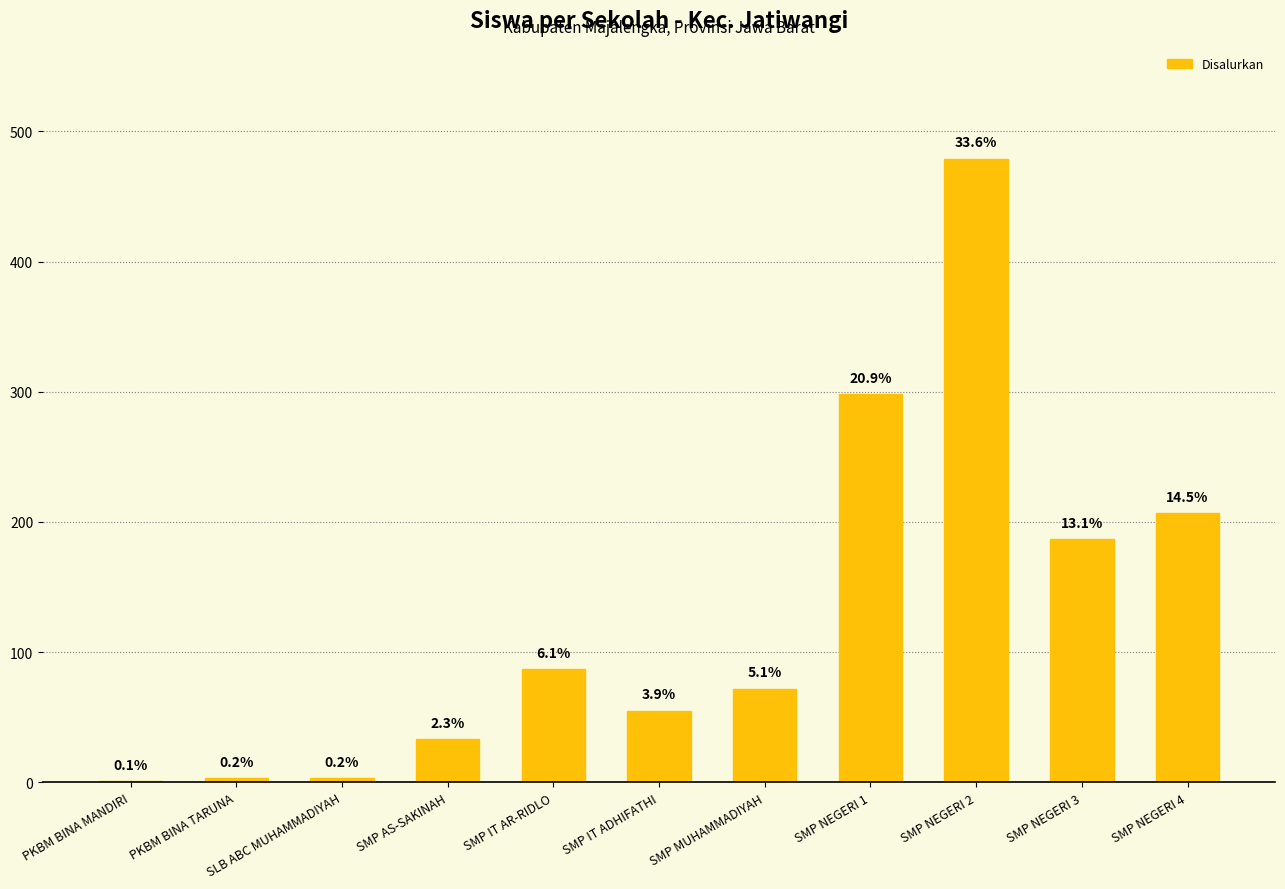

Are the bars horizontal?

No